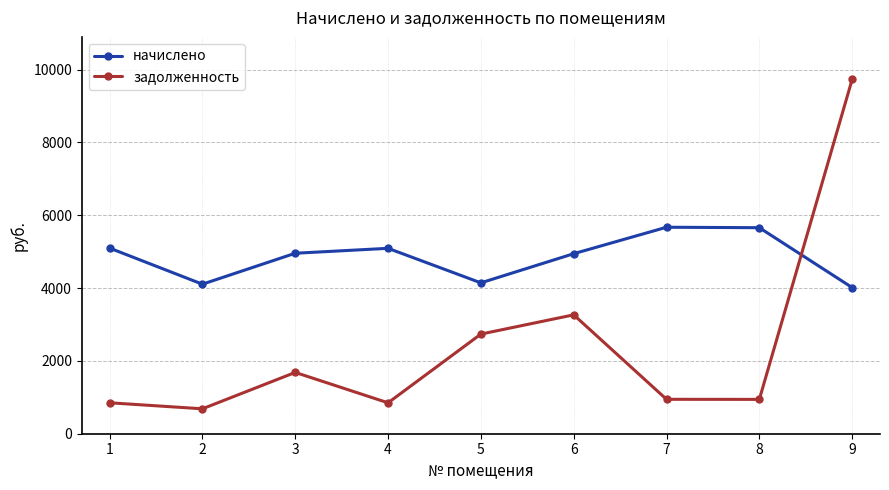

List the series in order of their peak value, lowest first.

начислено, задолженность